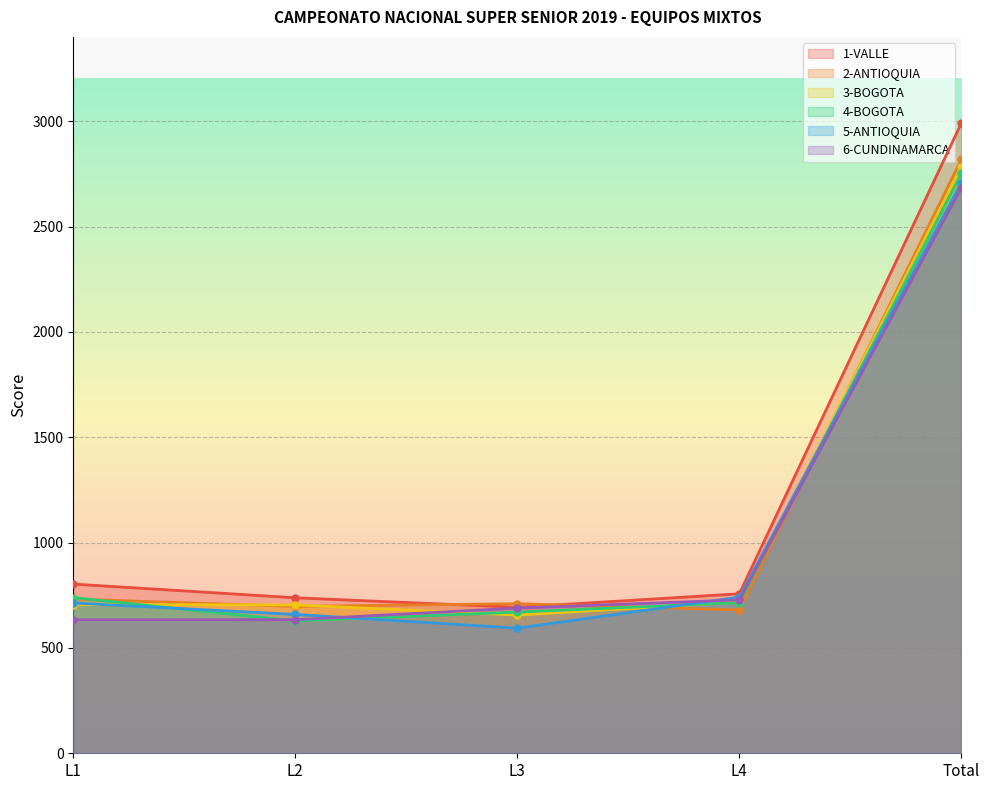

How many lines are shown in the chart?

6